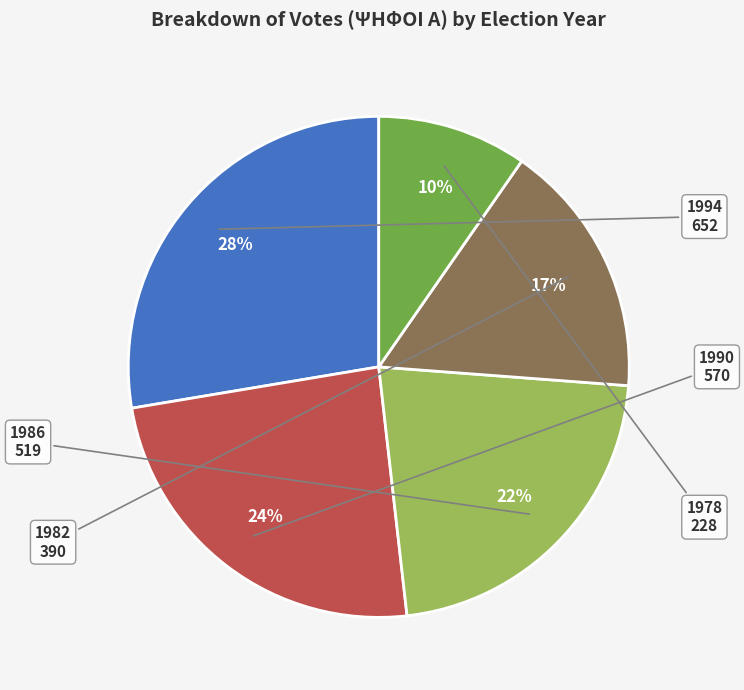

Is it true that 1986 is 31% of the pie?

False